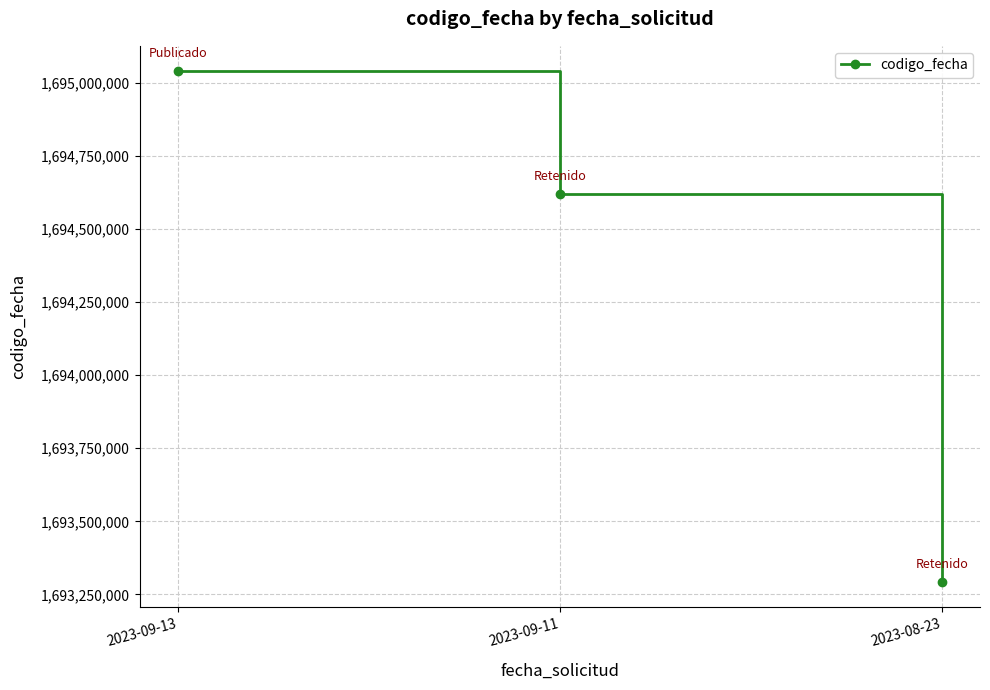

List the labels in order of value, largest first.

2023-09-13, 2023-09-11, 2023-08-23